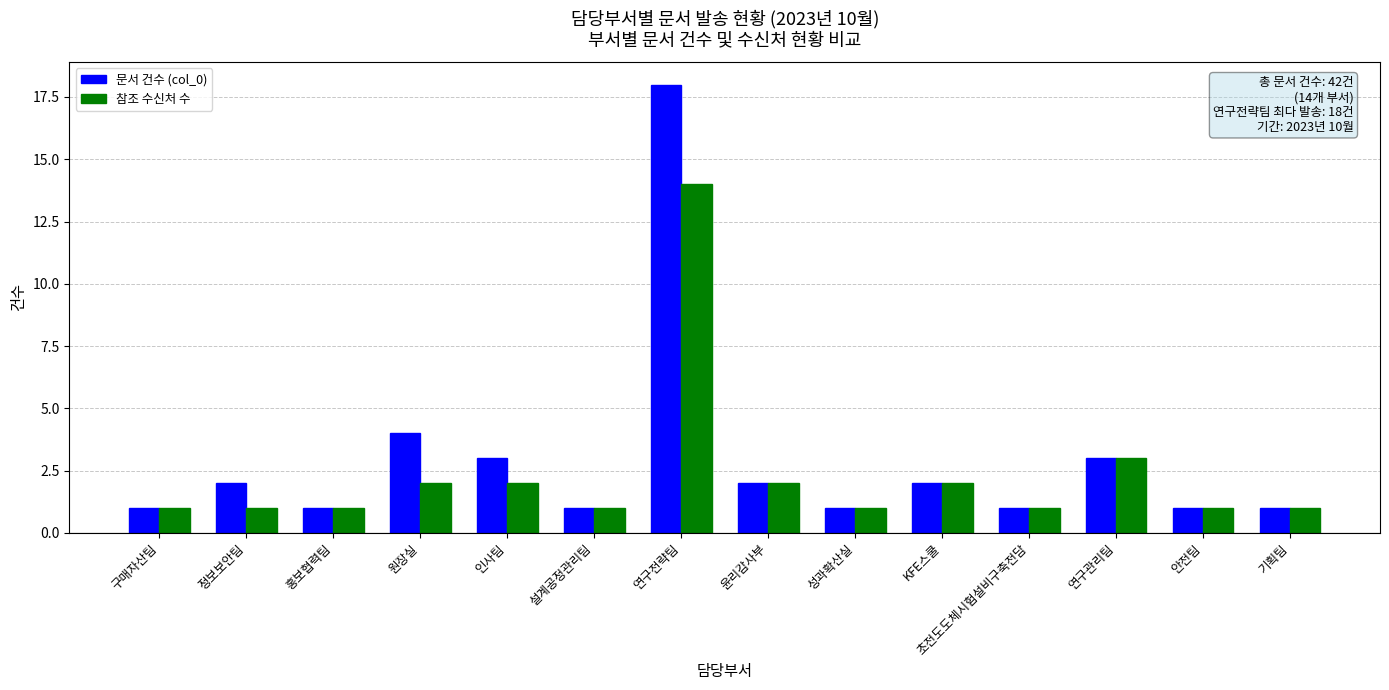

At how many categories does at least one series exceed 13?

1